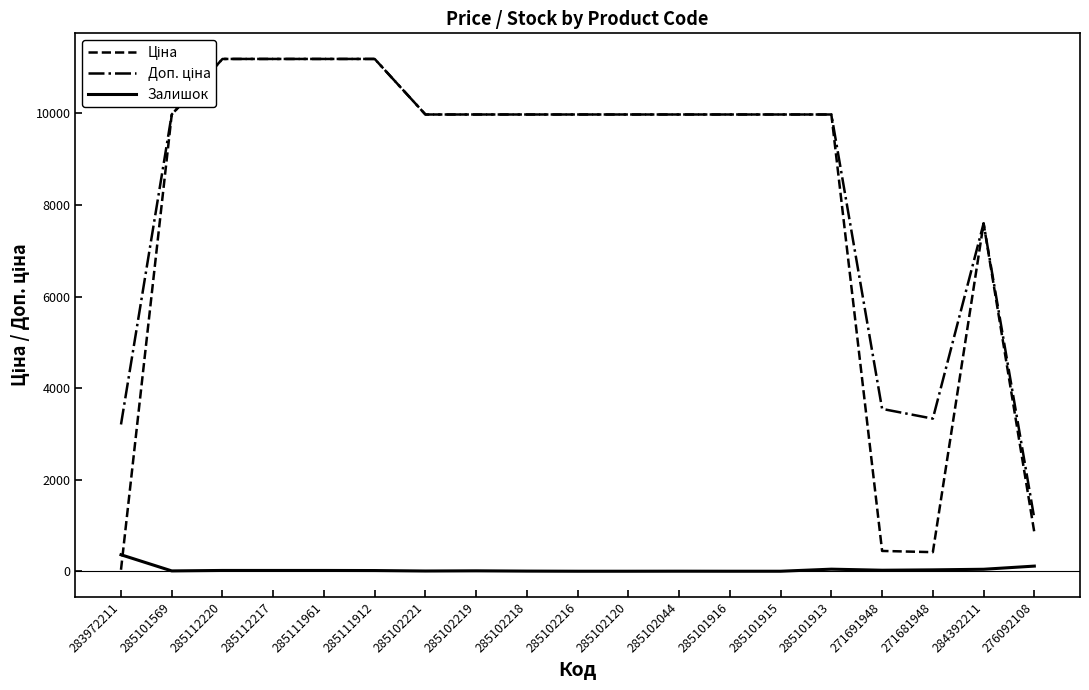

Does the chart have visible grid lines?

No